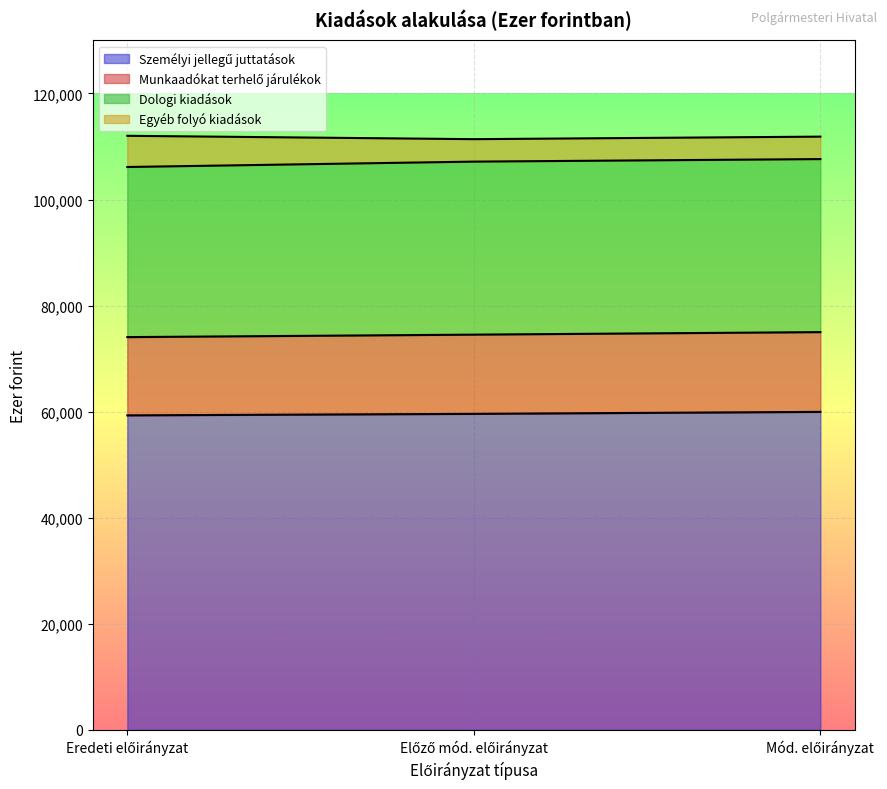

Does the chart display data point markers on the line(s)?

No